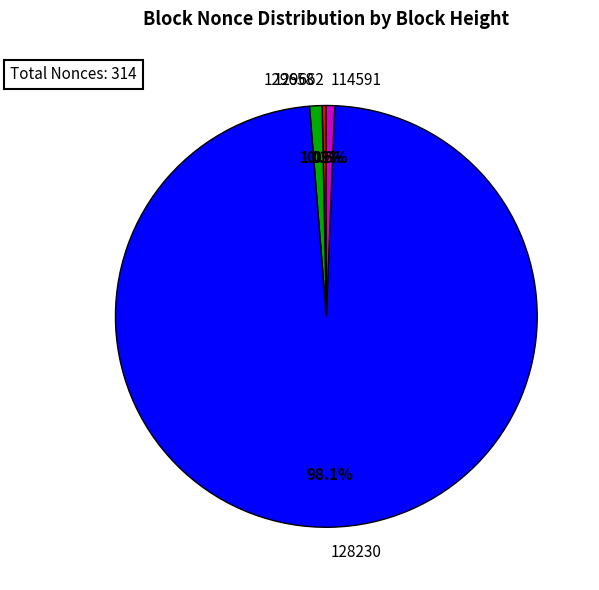

What is the largest slice in the pie chart?

128230